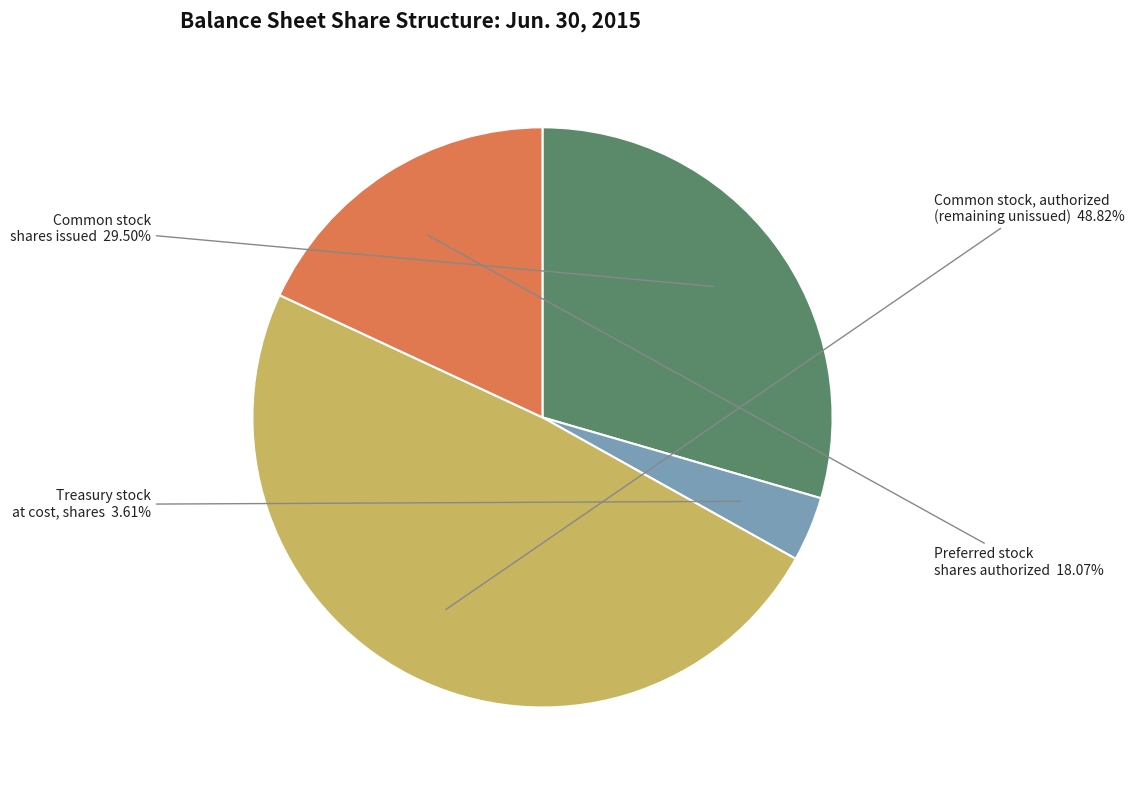

Which category has the biggest portion of the pie?

Common stock, authorized (remaining unissued)